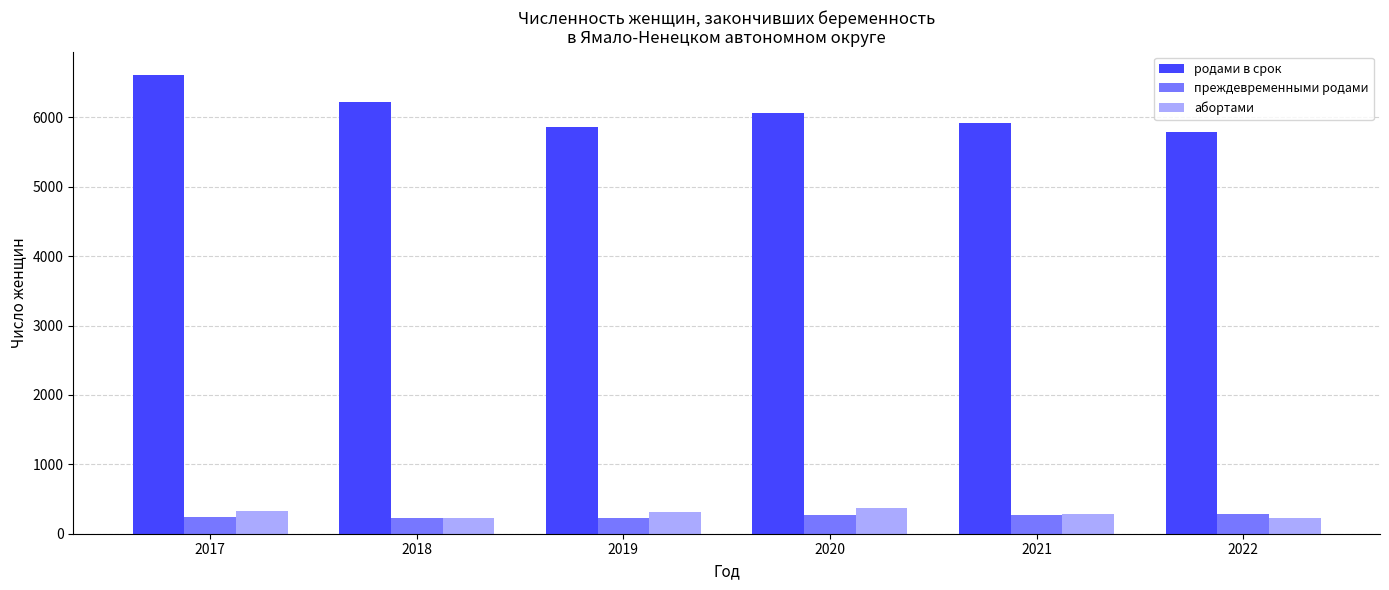

What is the difference between the second highest and second lowest values in the абортами series?

100